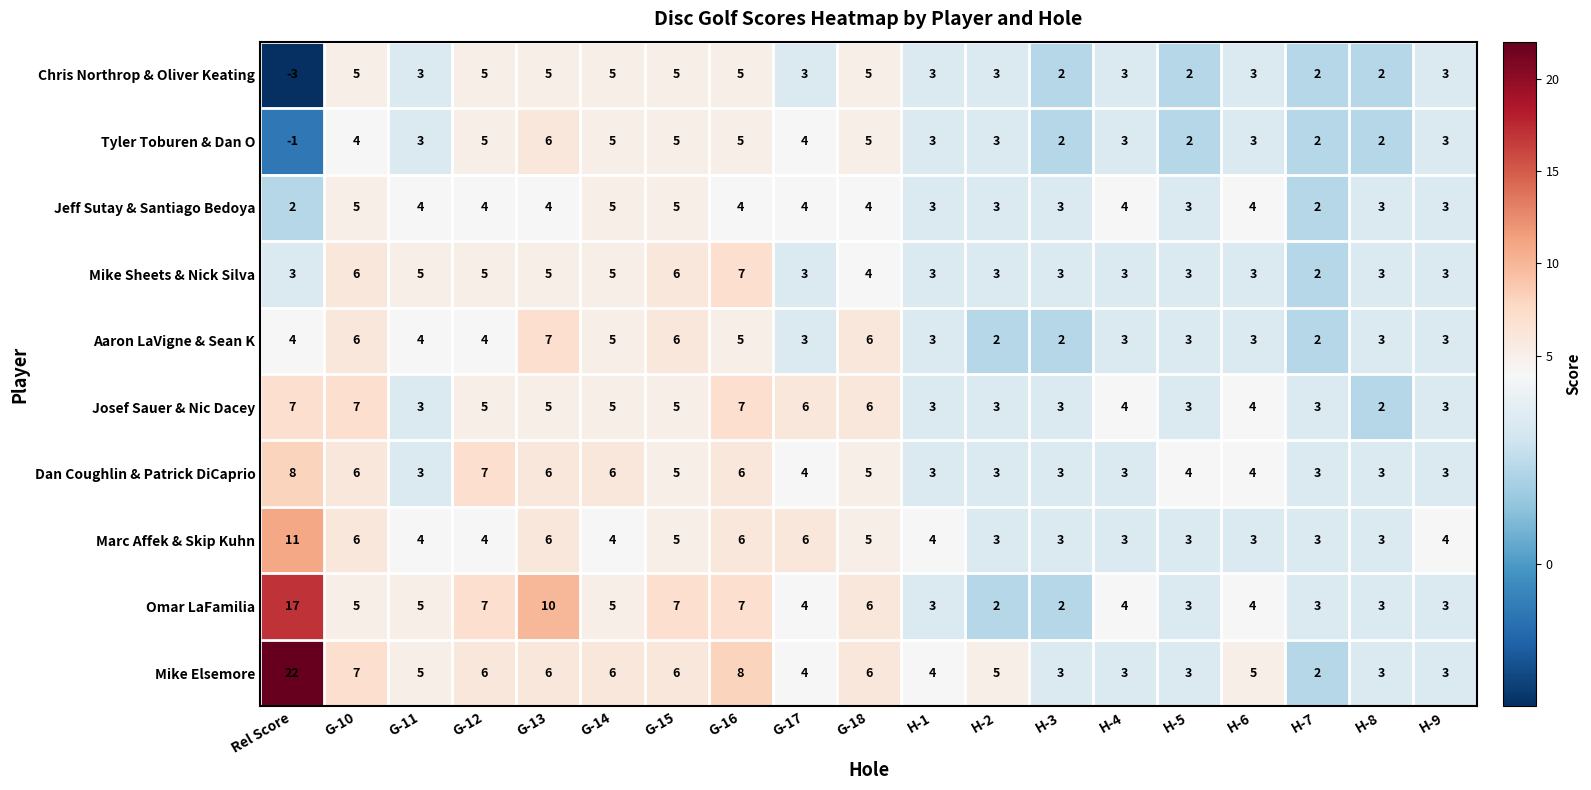

The value of Mike Elsemore at G-17 is 1. True or false?

False